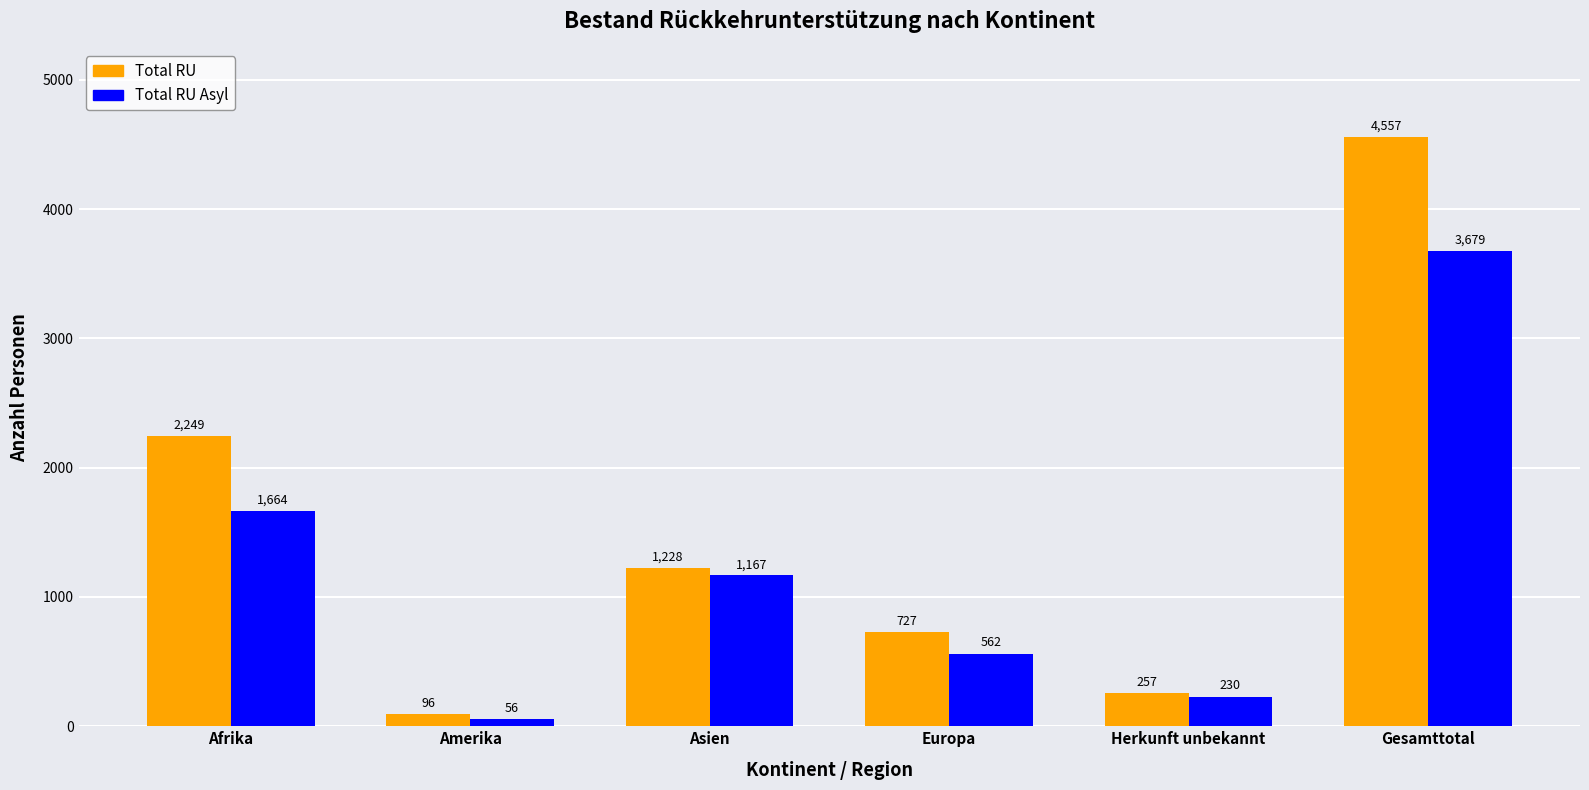

Reading left to right, list all the values displayed in this chart.

Total RU: 2249	96	1228	727	257	4557
Total RU Asyl: 1664	56	1167	562	230	3679